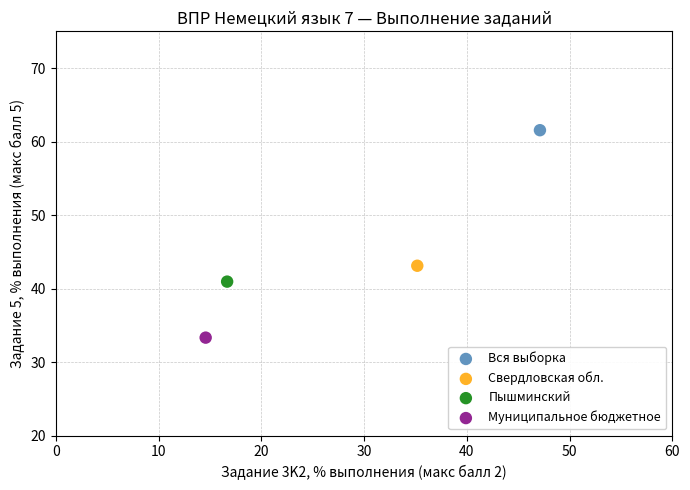

What are all the series names shown in the legend?

Вся выборка, Свердловская обл., Пышминский, Муниципальное бюджетное